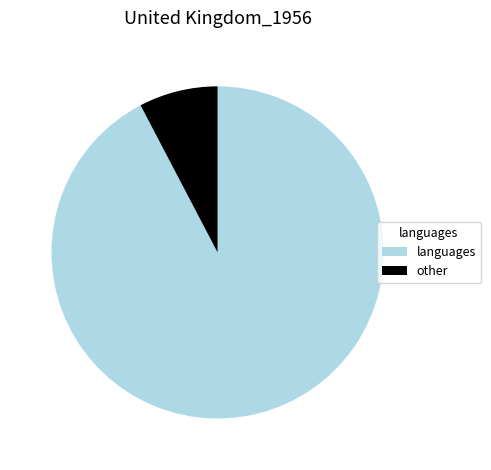

Does any single category account for the majority?

Yes